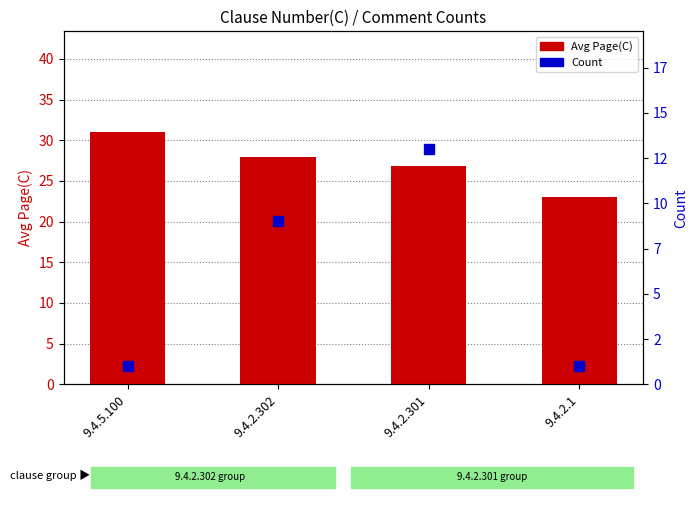

Which series has the largest total across all categories?

Avg Page(C)